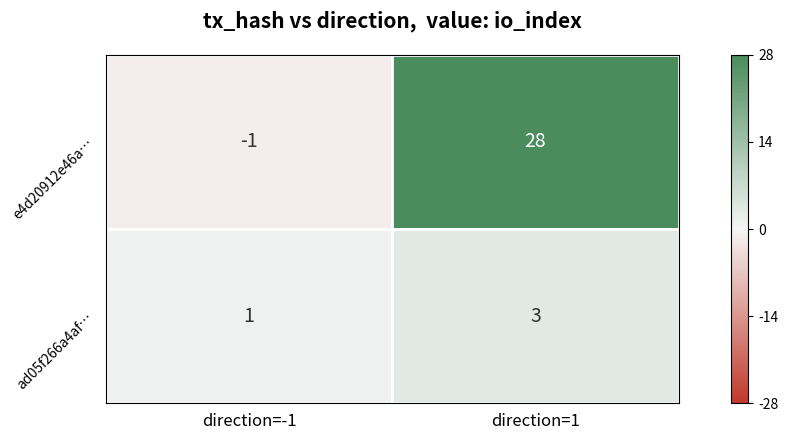

Is the value of ad05f266a4af… at direction=1 greater than the value of e4d20912e46a… at direction=-1?

Yes